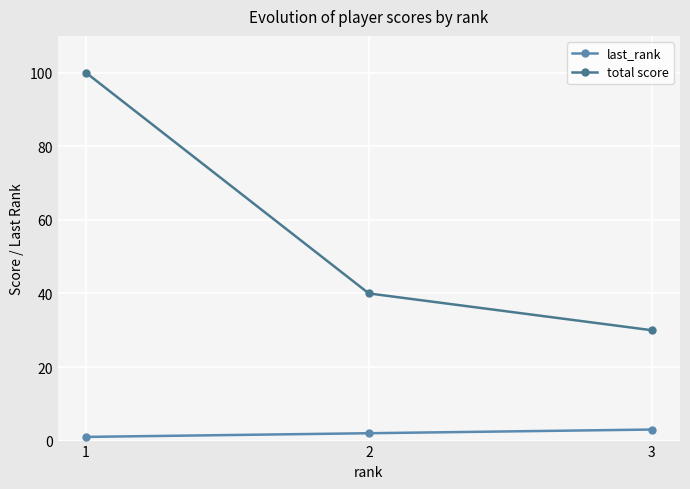

Between 2 and 3, which series saw the biggest shift?

total score